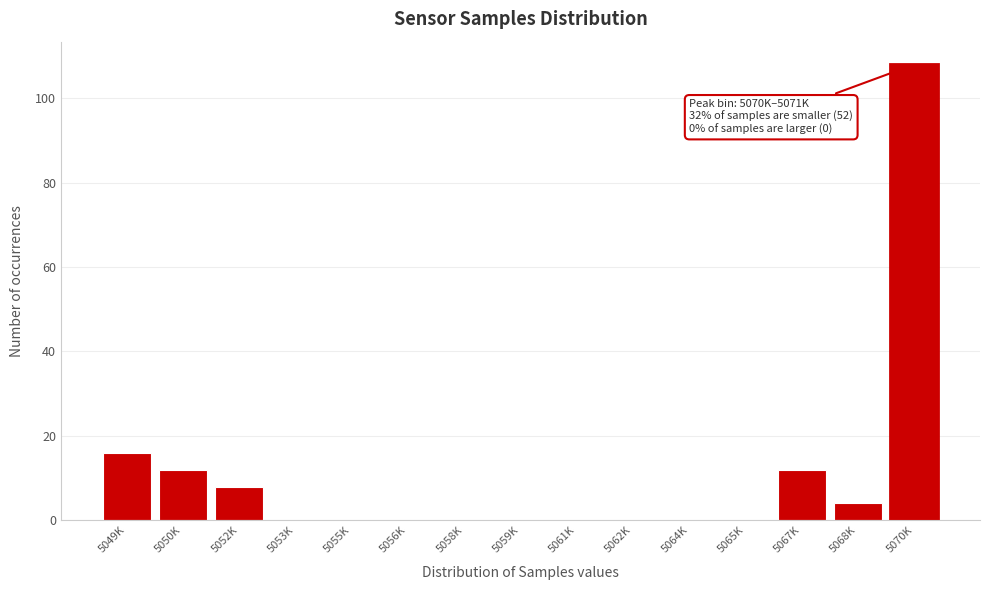

Reading left to right, transcribe all the data shown in this chart.

5049K=16	5050K=12	5052K=8	5053K=0	5055K=0	5056K=0	5058K=0	5059K=0	5061K=0	5062K=0	5064K=0	5065K=0	5067K=12	5068K=4	5070K=108